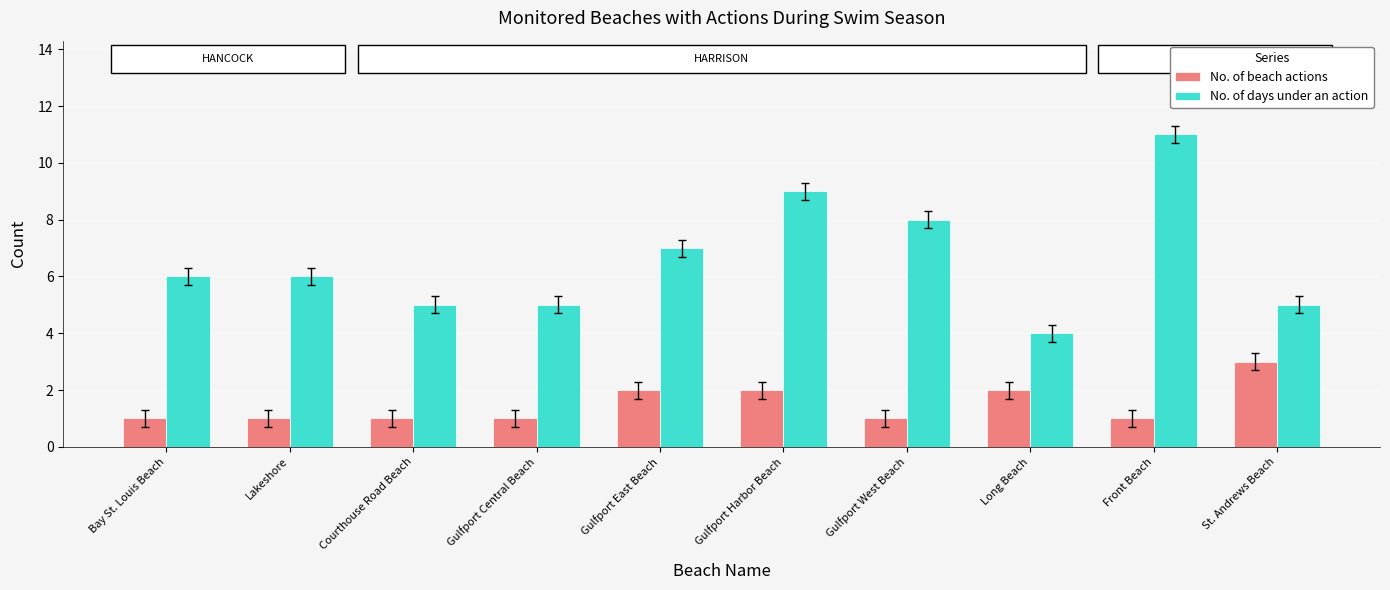

How many bars are there in total?

20